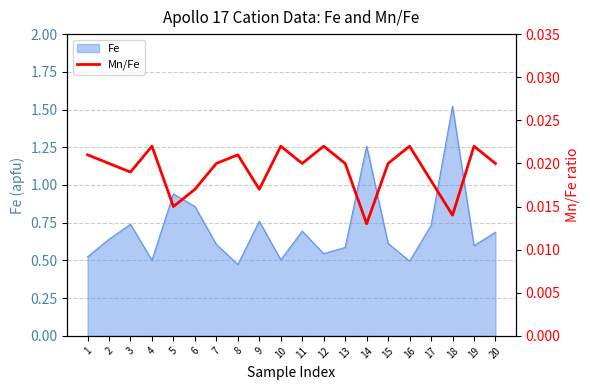

How many interior local peaks (higher than both neighbors) does the data have?

6